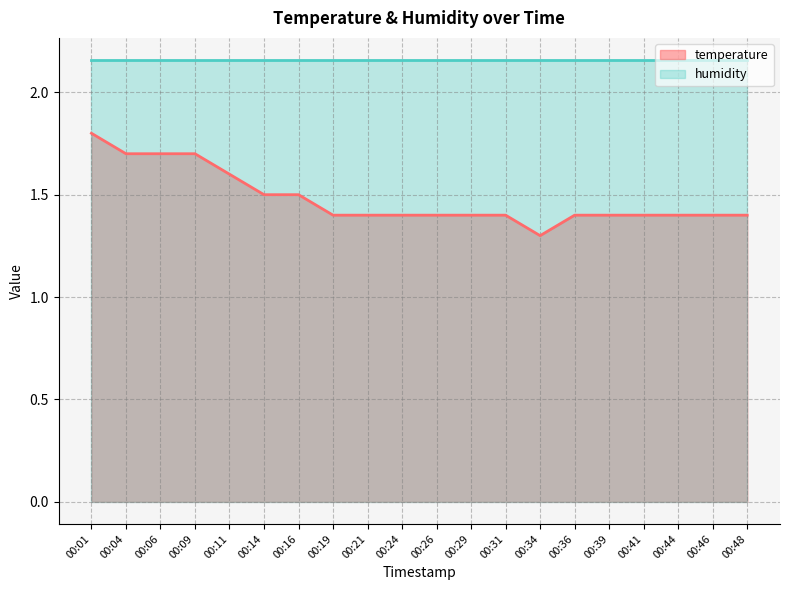

At which category does the chart reach its minimum across all series?

00:34